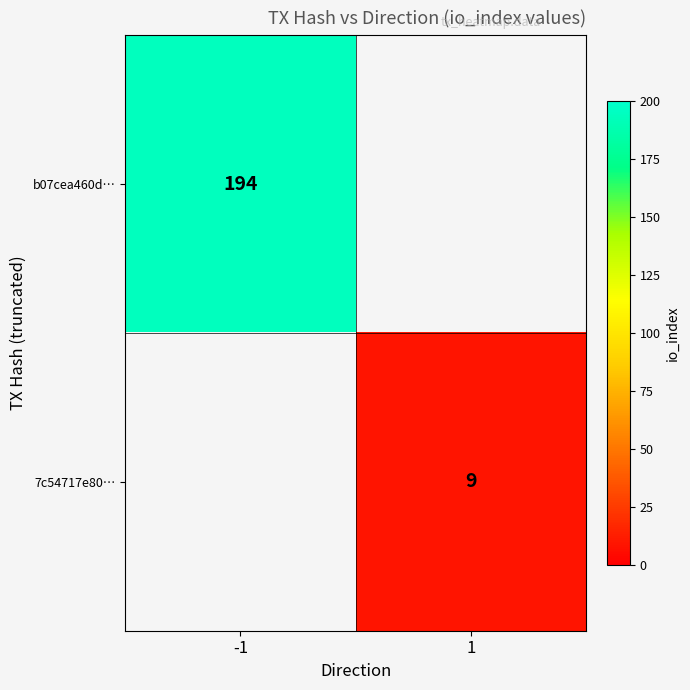

At which category does the chart reach its minimum across all series?

1